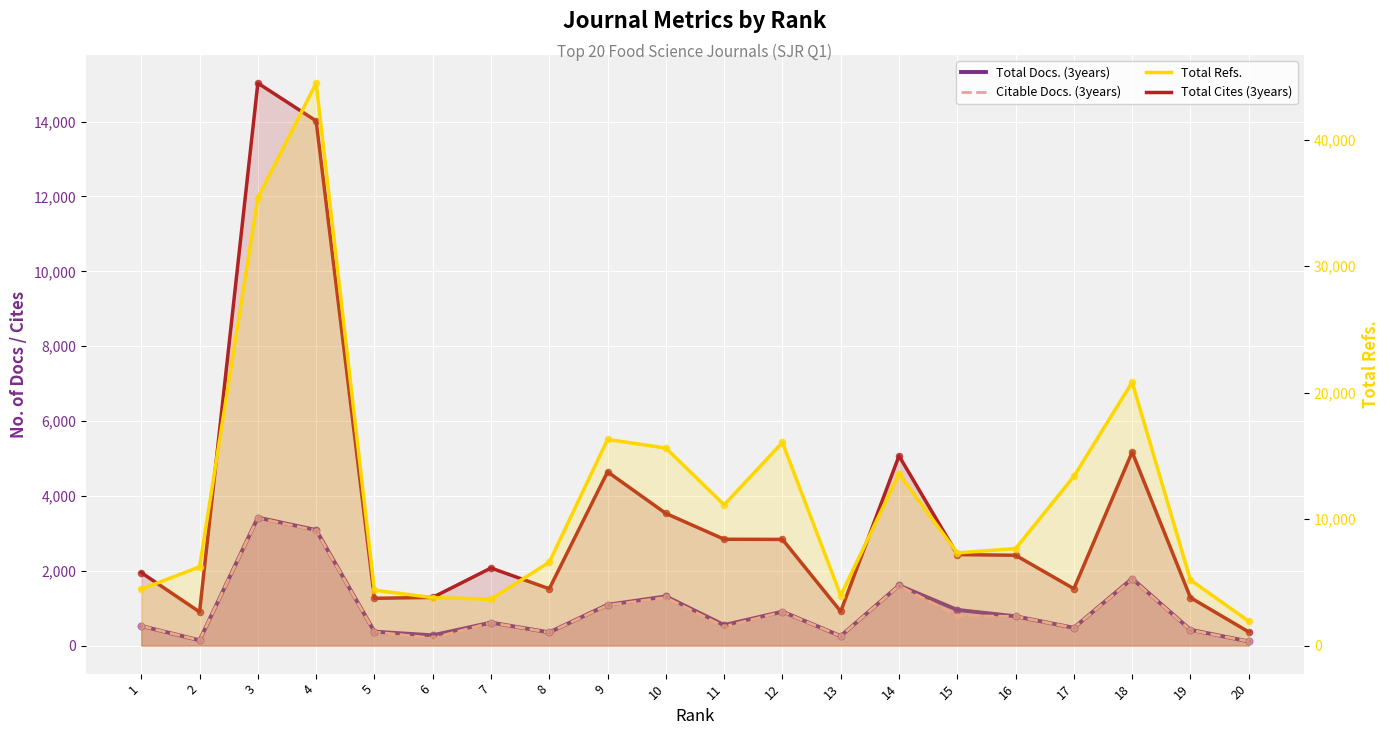

Which series contains the highest Y value?

Total Refs.